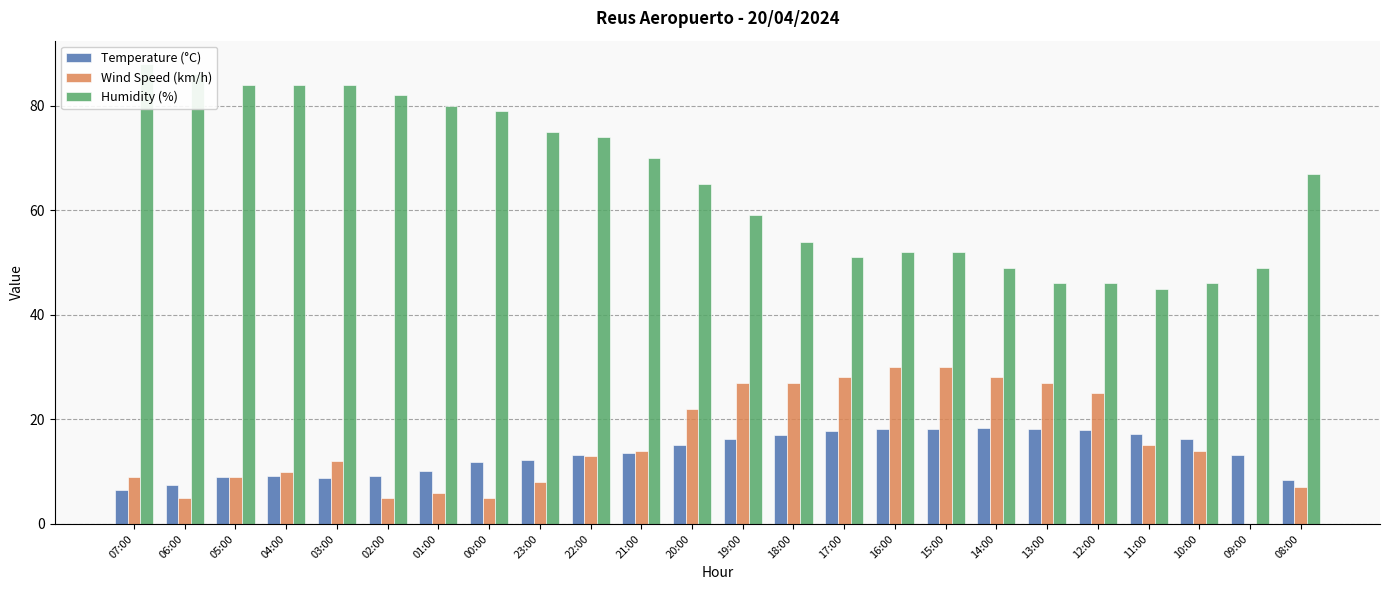

What is the total value across all series at 12:00?

88.9